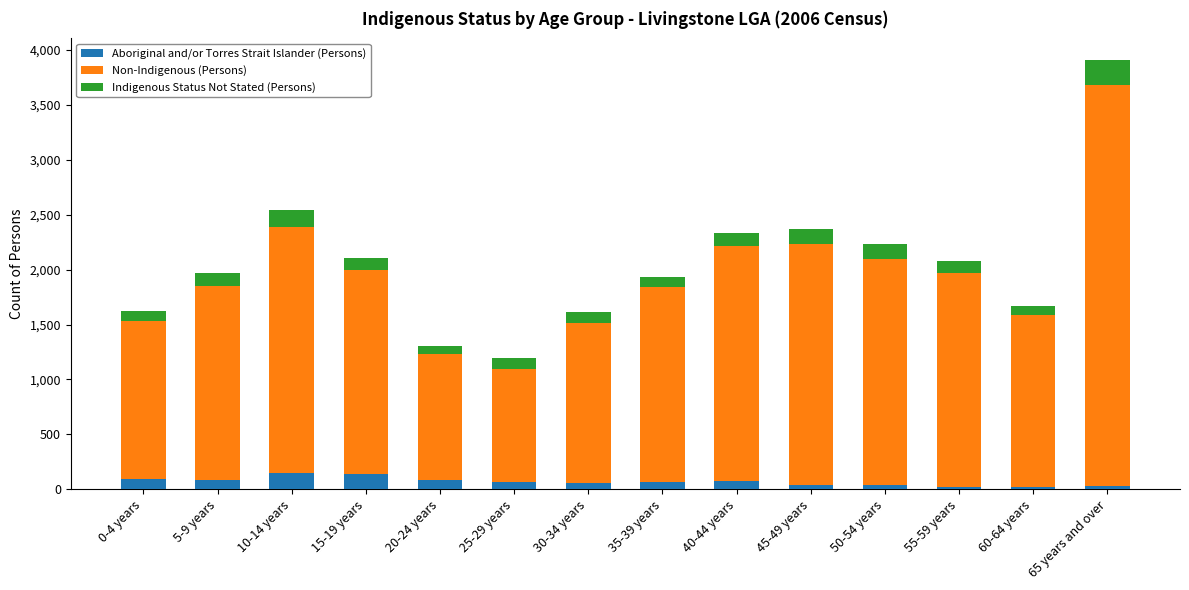

At which category is the sum across all series the highest?

65 years and over